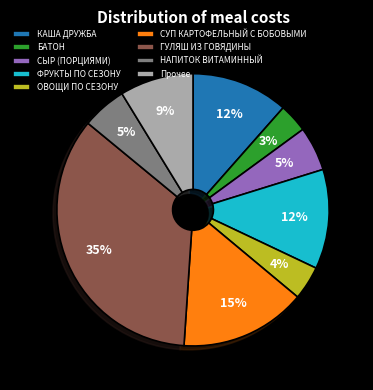

The БАТОН slice represents 3% of the pie. True or false?

True